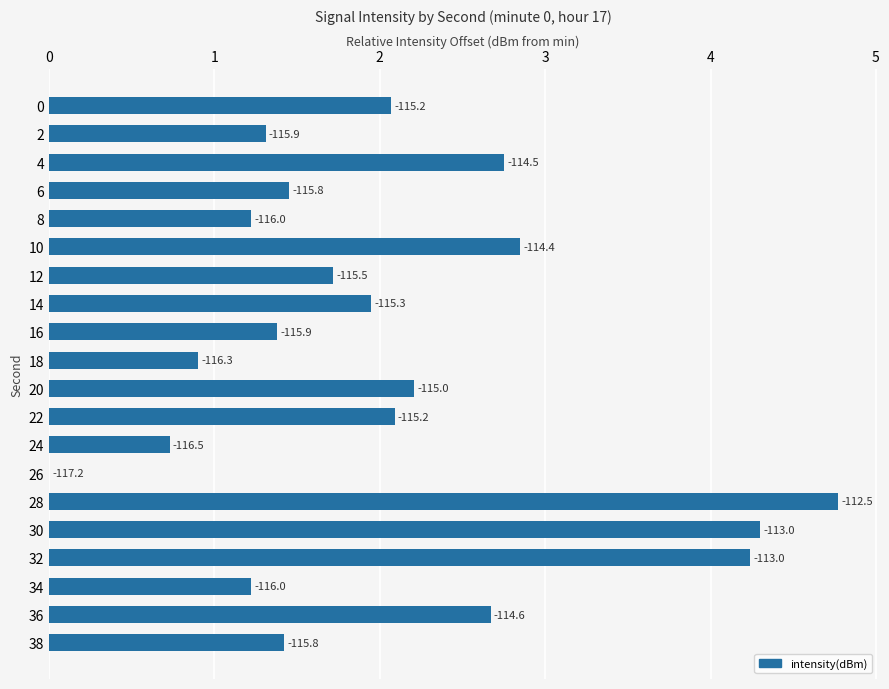

Are the bars horizontal?

Yes